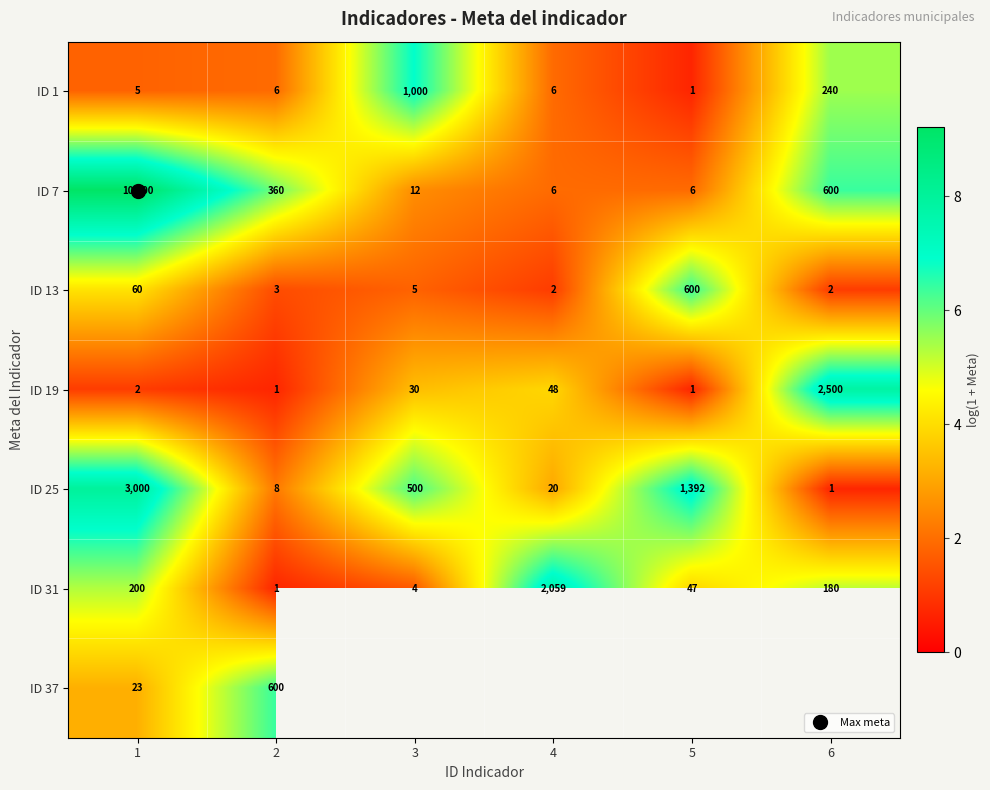

At how many categories does at least one series exceed 7?

4